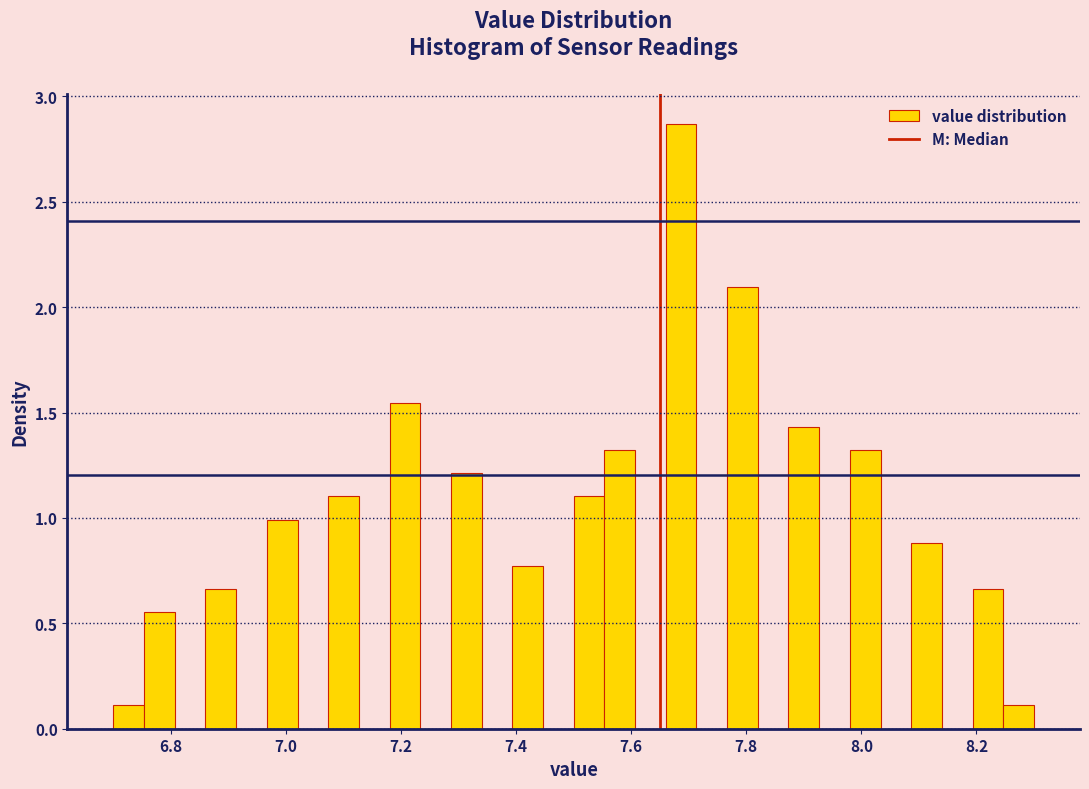

Around what value on the x-axis is the tallest bar? Give the approximate position of its centre, as read against the axis.

7.68